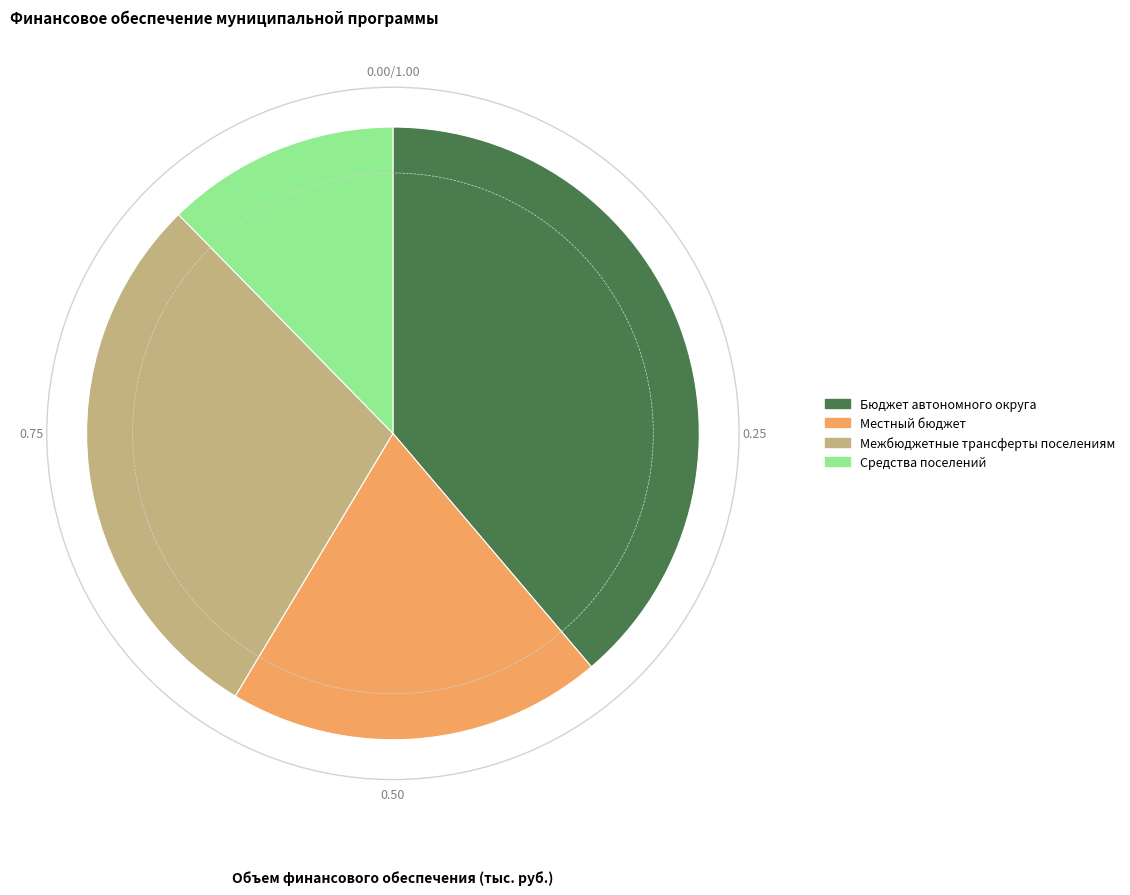

Which slice is the largest?

Бюджет автономного округа